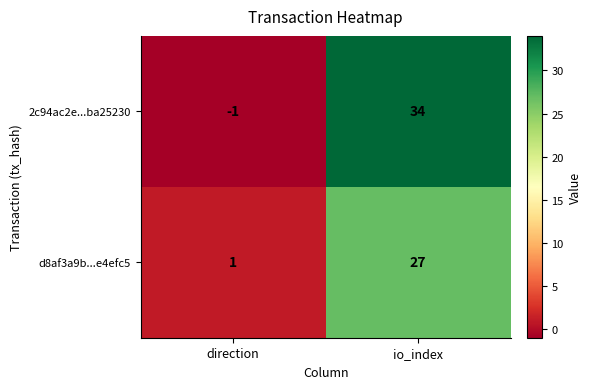

Between direction and io_index, which series saw the biggest shift?

2c94ac2e...ba25230